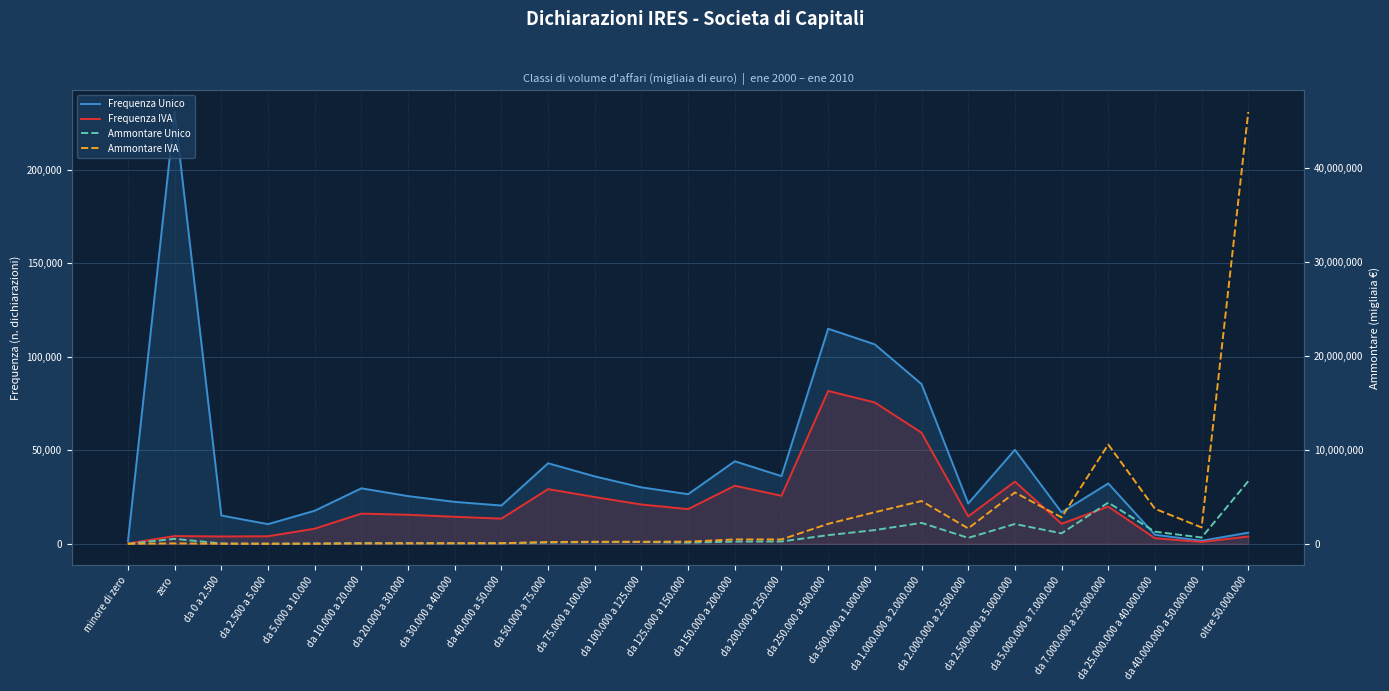

How many categories are shown in the chart?

25